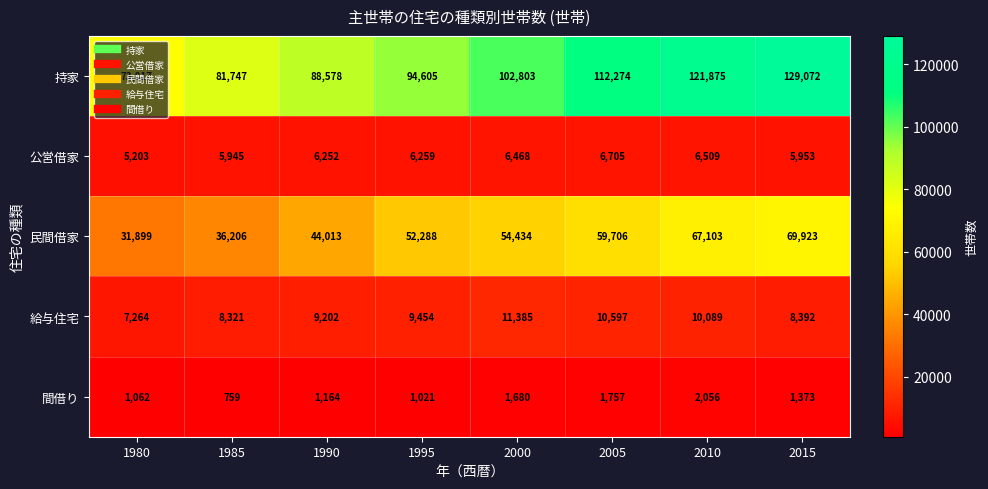

What is the approximate value of 給与住宅 at 1995, to the nearest 100?

9500